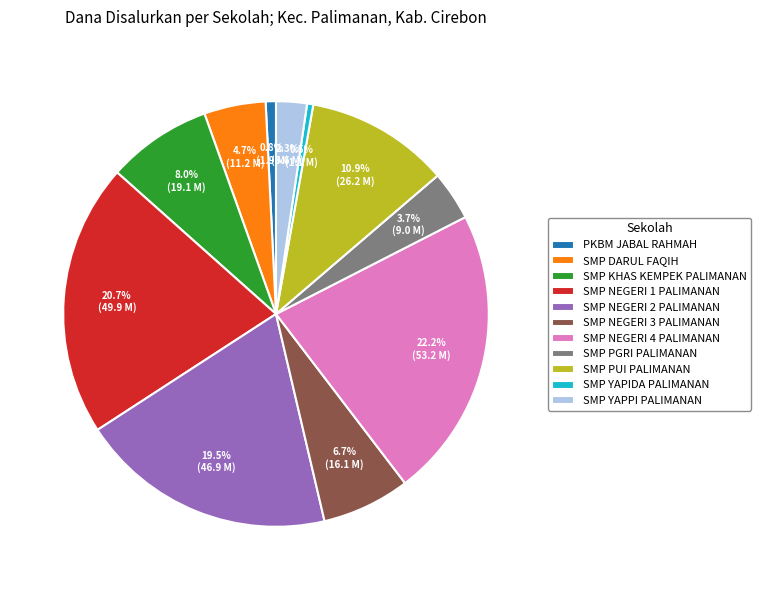

Between SMP YAPPI PALIMANAN and SMP NEGERI 2 PALIMANAN, which is larger?

SMP NEGERI 2 PALIMANAN